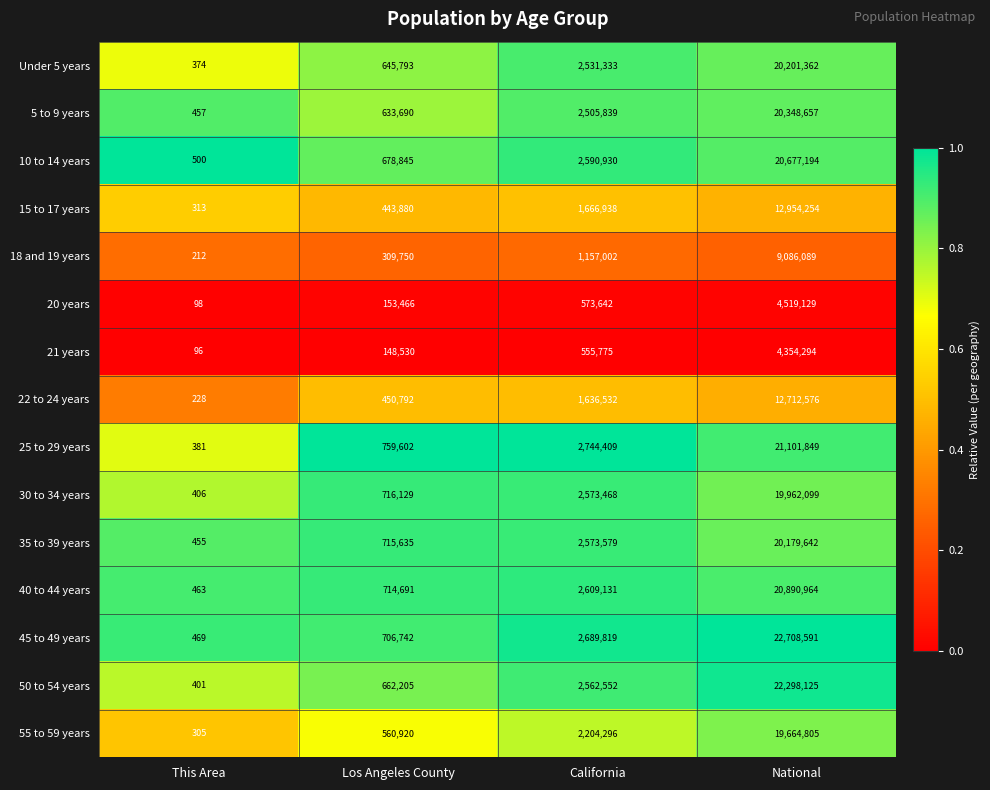

Rank the series at This Area from lowest to highest value.

21 years, 20 years, 18 and 19 years, 22 to 24 years, 55 to 59 years, 15 to 17 years, Under 5 years, 25 to 29 years, 50 to 54 years, 30 to 34 years, 35 to 39 years, 5 to 9 years, 40 to 44 years, 45 to 49 years, 10 to 14 years